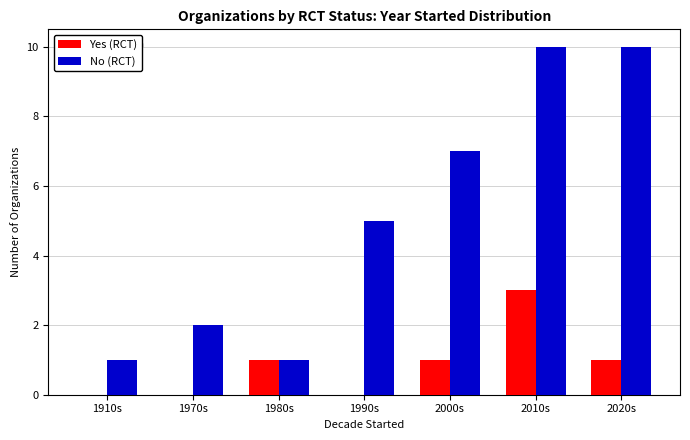

Read the No (RCT) value at 2020s.

10